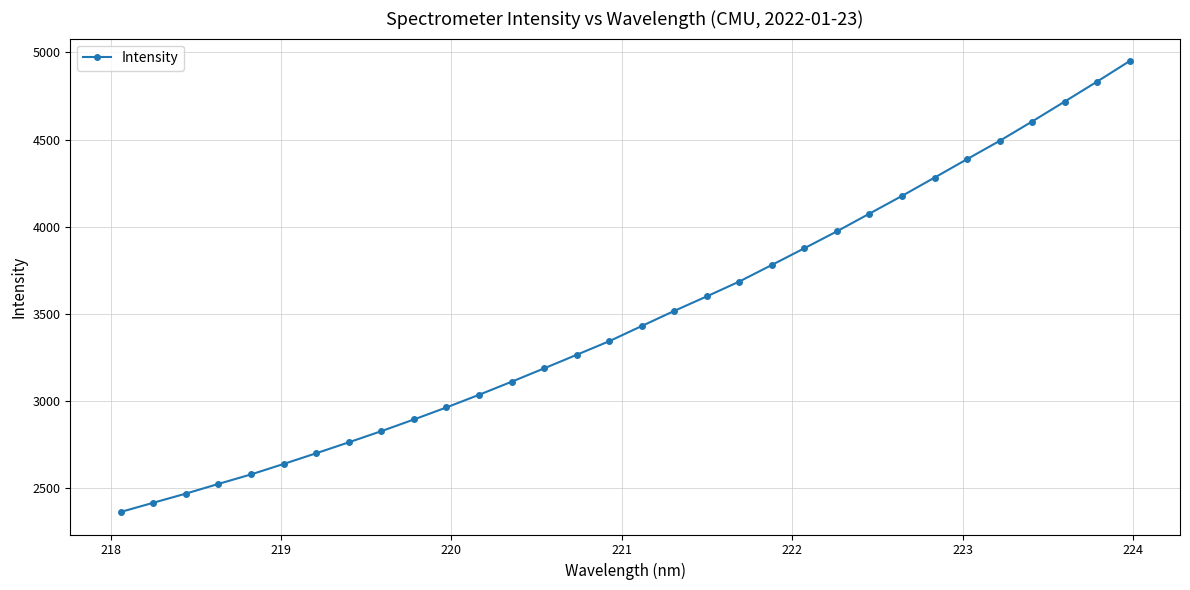

What is the maximum value shown in the chart?

4950.3